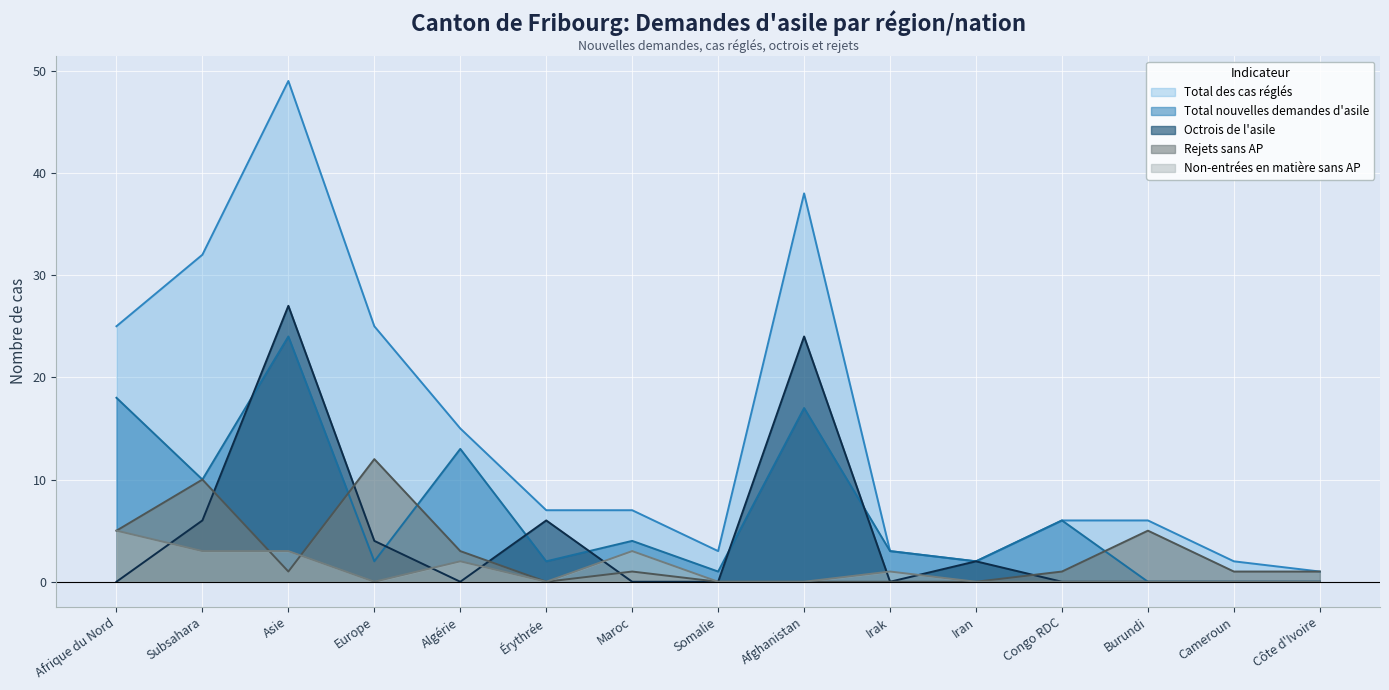

How many lines are shown in the chart?

5